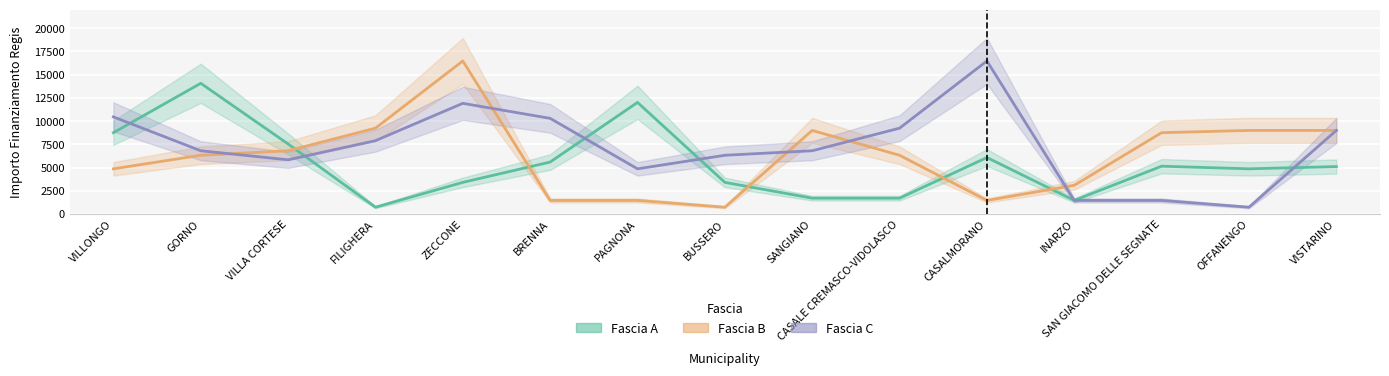

True or false: Fascia B has a value of 6112 at VISTARINO.

False